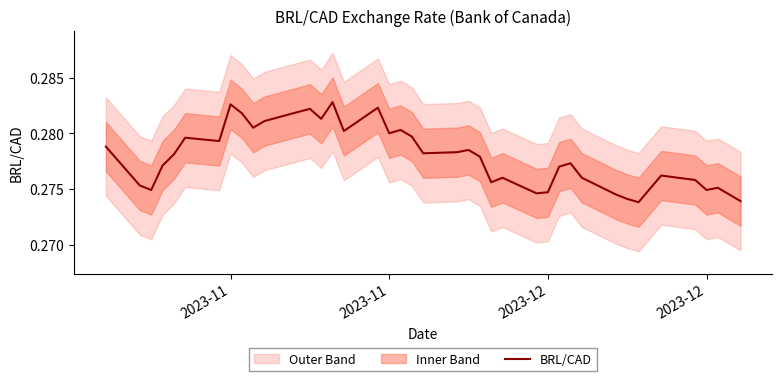

Does the chart display data point markers on the line(s)?

No